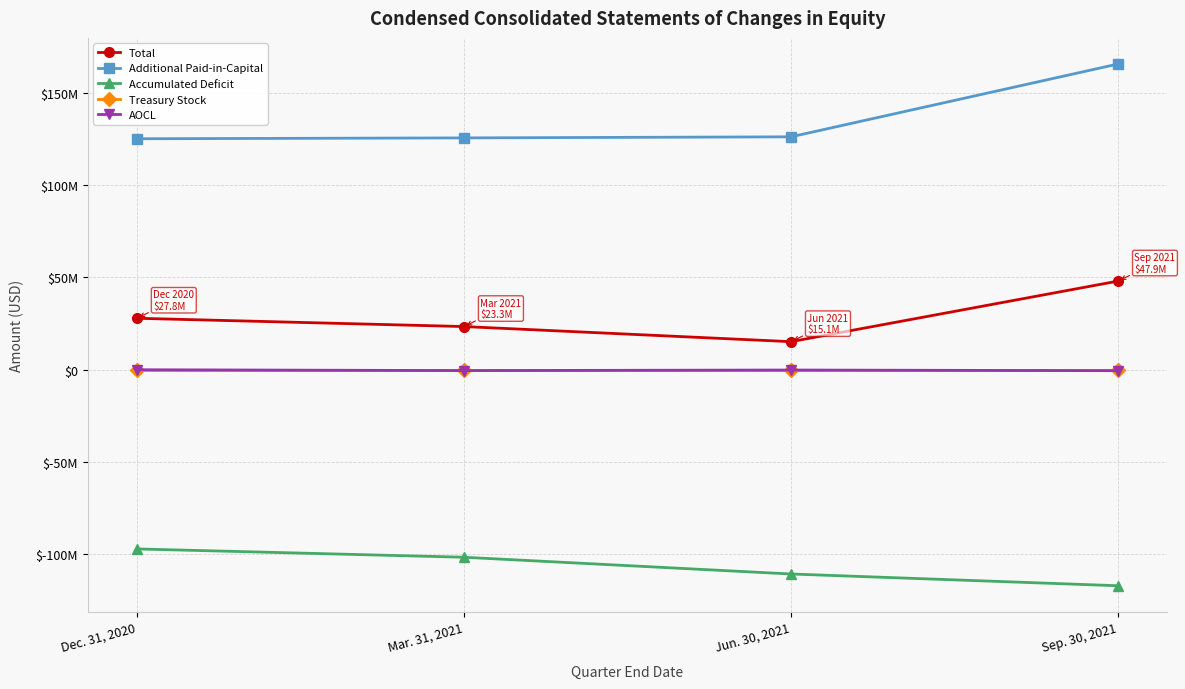

What are all the series names shown in the legend?

Total, Additional Paid-in-Capital, Accumulated Deficit, Treasury Stock, AOCL